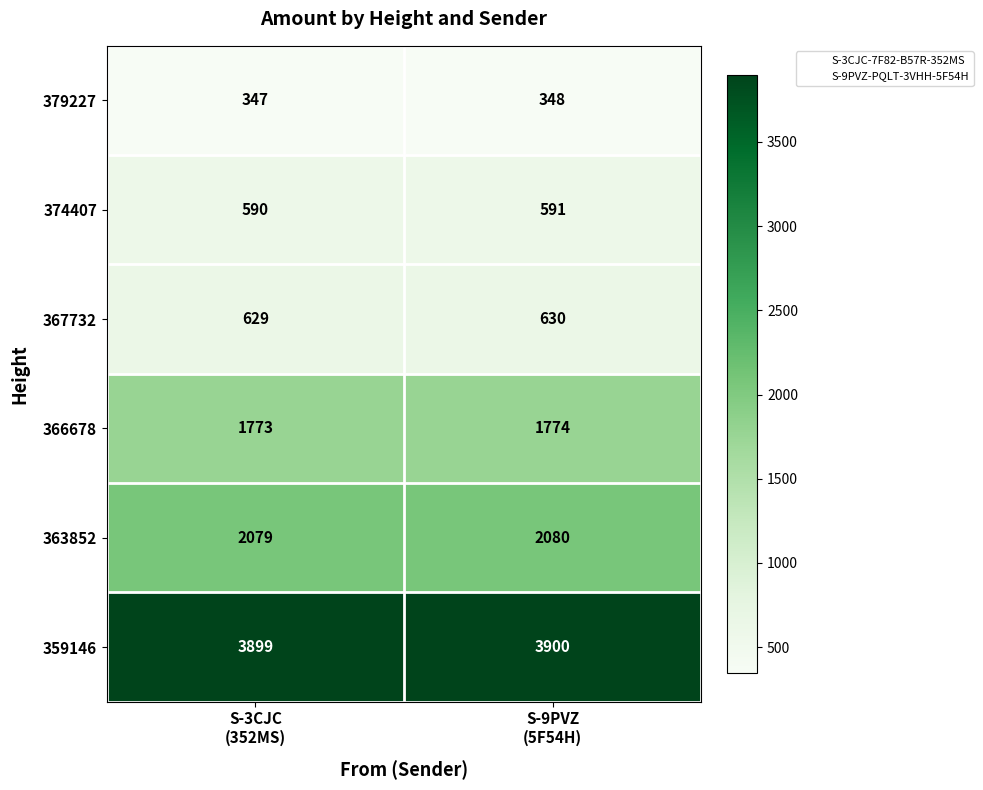

What is the difference between the highest and lowest values at S-9PVZ
(5F54H)?

3552